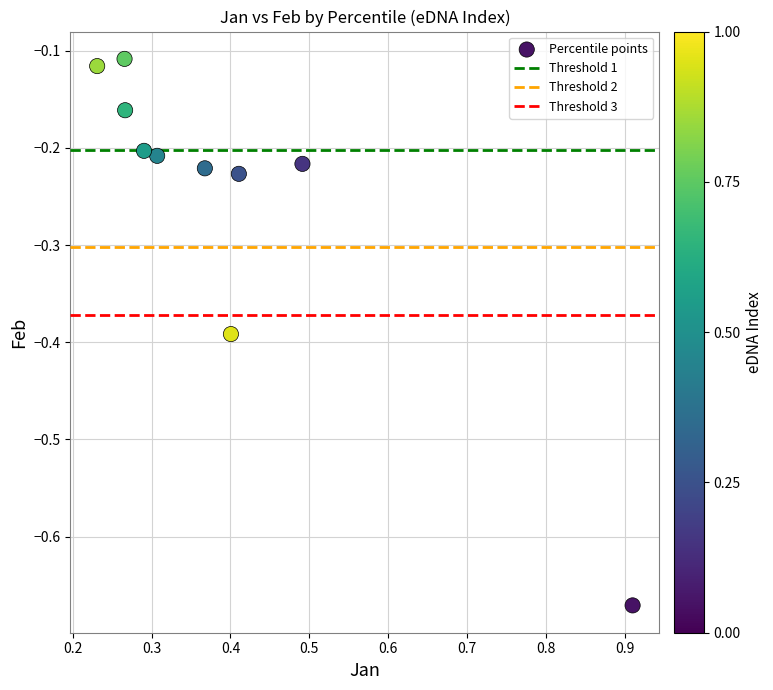

What is the average X value?

0.4